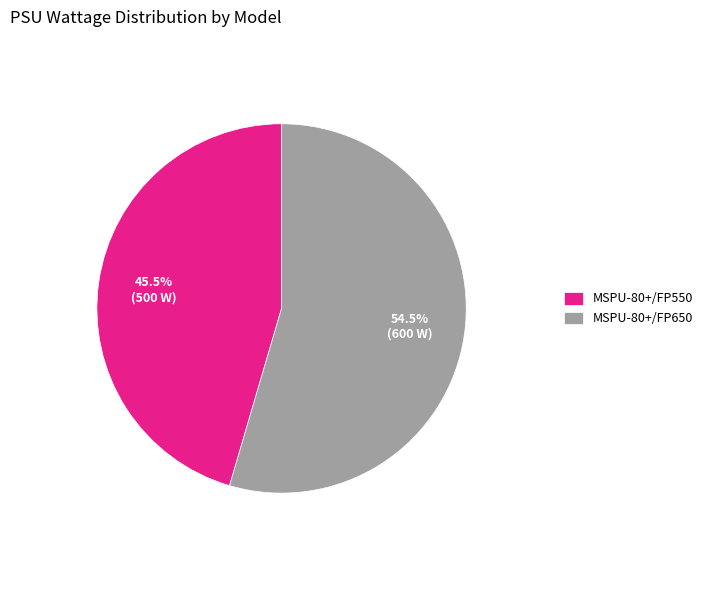

What is the ratio of the value at MSPU-80+/FP650 to the value at MSPU-80+/FP550?

1.2